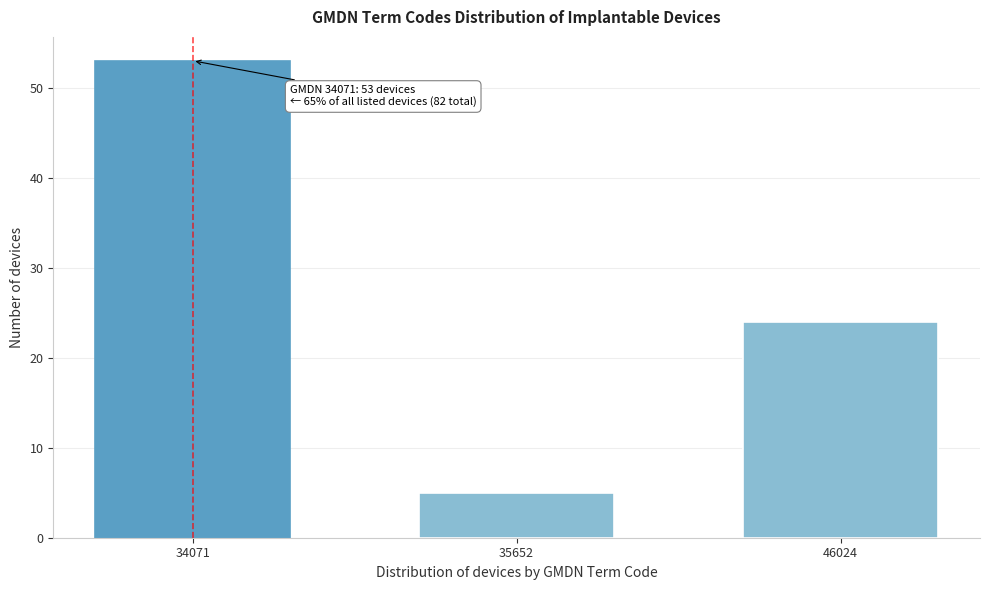

Reading right to left, what are all the values shown in this chart?

46024=24	35652=5	34071=53